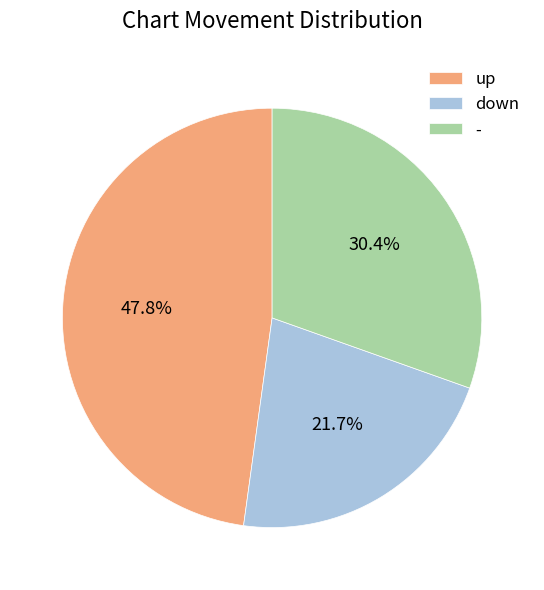

Which category has the biggest portion of the pie?

up